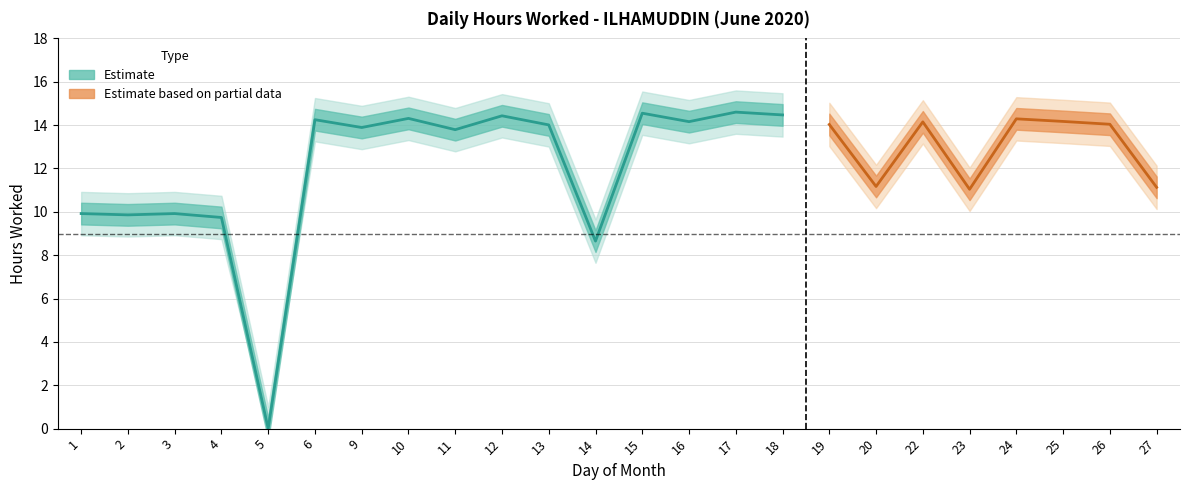

Is this an area chart (filled region under the line)?

No